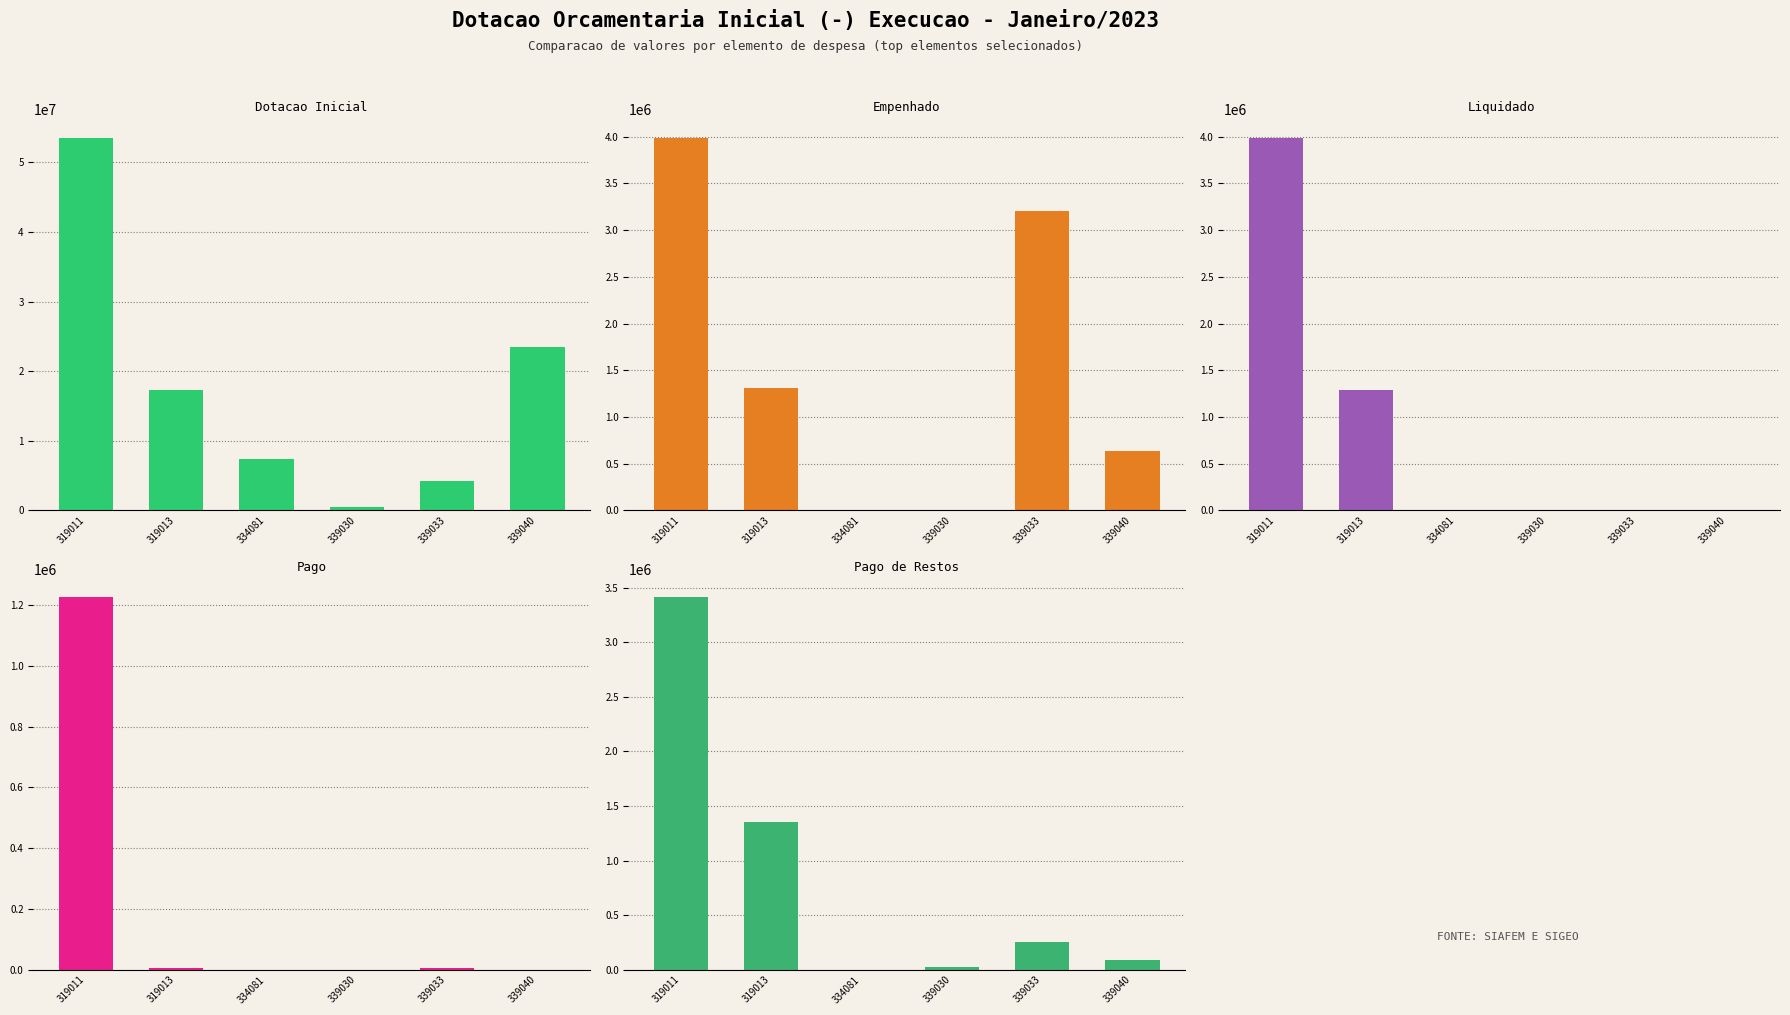

What is the lowest value of the Dotacao Inicial series?

470080.0